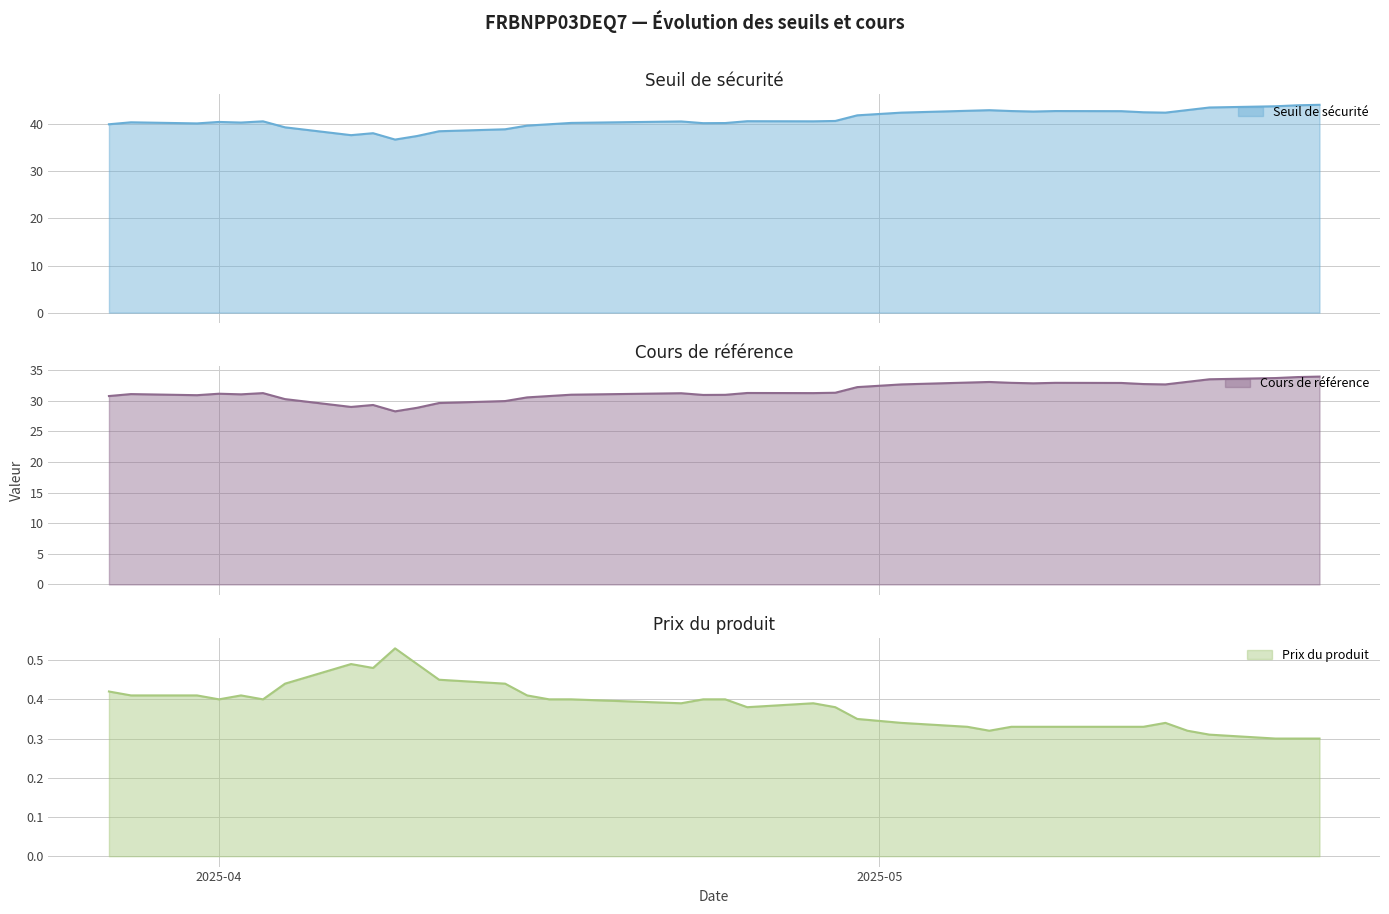

Rank the categories by Prix du produit value from lowest to highest.

2025-05-21, 2025-05-20, 2025-05-19, 2025-05-16, 2025-05-15, 2025-05-06, 2025-05-13, 2025-05-12, 2025-05-09, 2025-05-08, 2025-05-07, 2025-05-05, 2025-05-14, 2025-05-02, 2025-04-30, 2025-04-29, 2025-04-25, 2025-04-28, 2025-04-22, 2025-04-24, 2025-04-23, 2025-04-17, 2025-04-16, 2025-04-03, 2025-04-01, 2025-04-15, 2025-04-02, 2025-03-31, 2025-03-28, 2025-03-27, 2025-04-14, 2025-04-04, 2025-04-11, 2025-04-08, 2025-04-10, 2025-04-07, 2025-04-09